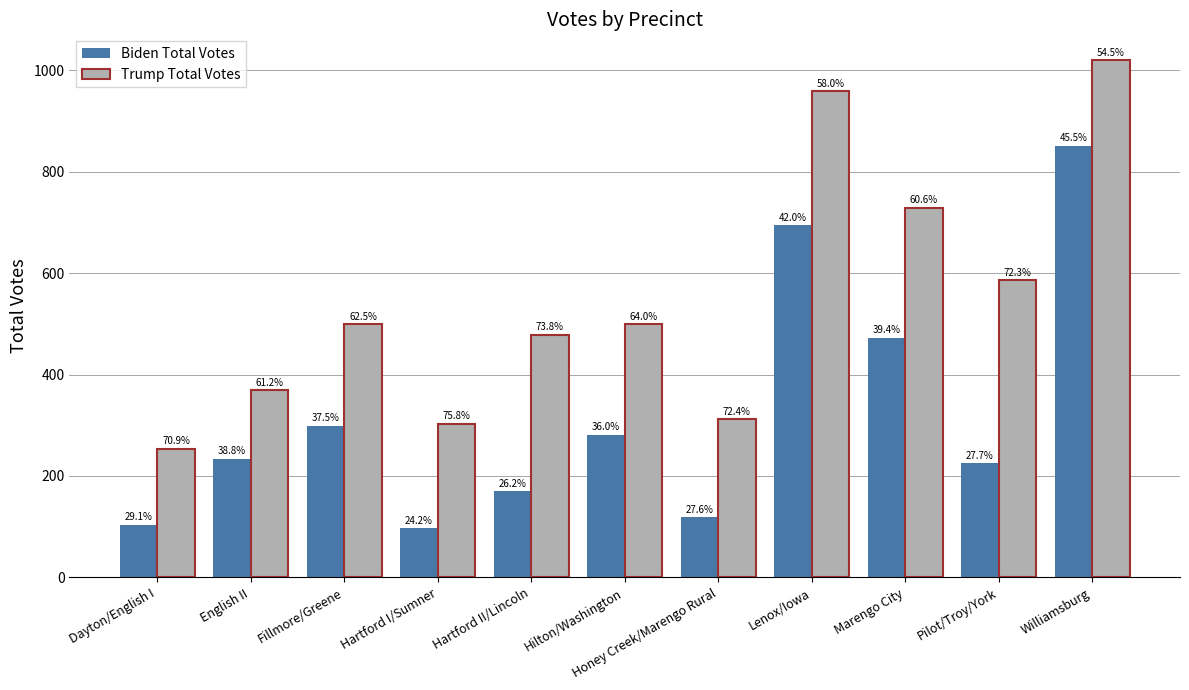

How many bars are there in each group?

2